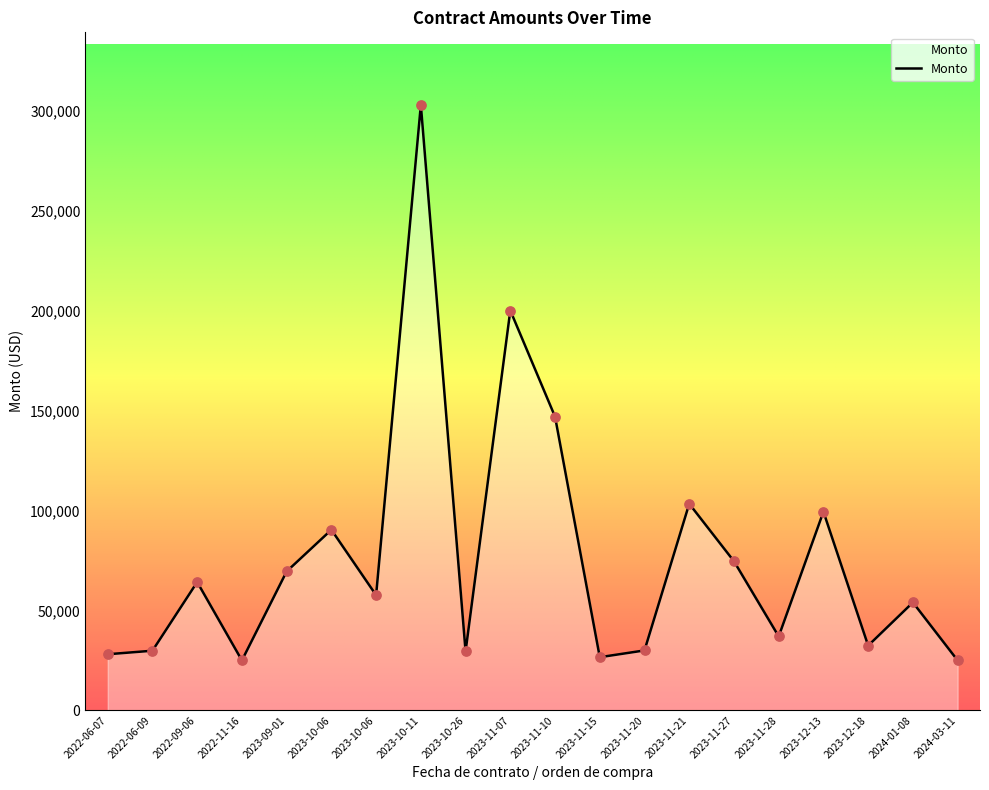

How many lines are shown in the chart?

1